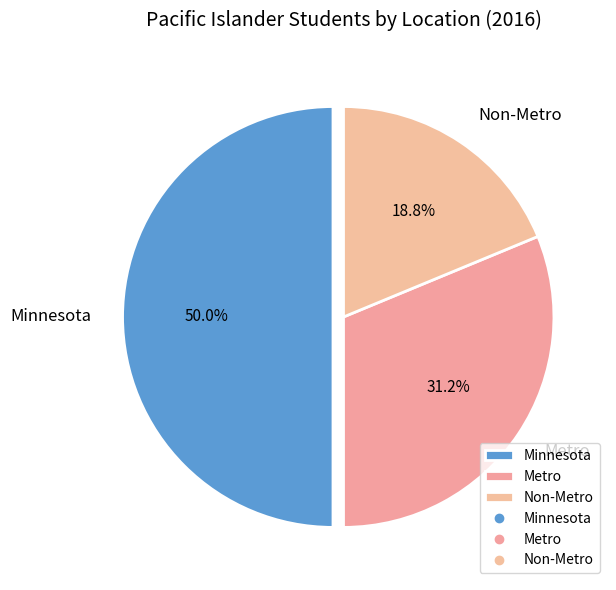

Is Non-Metro the majority of the pie?

No